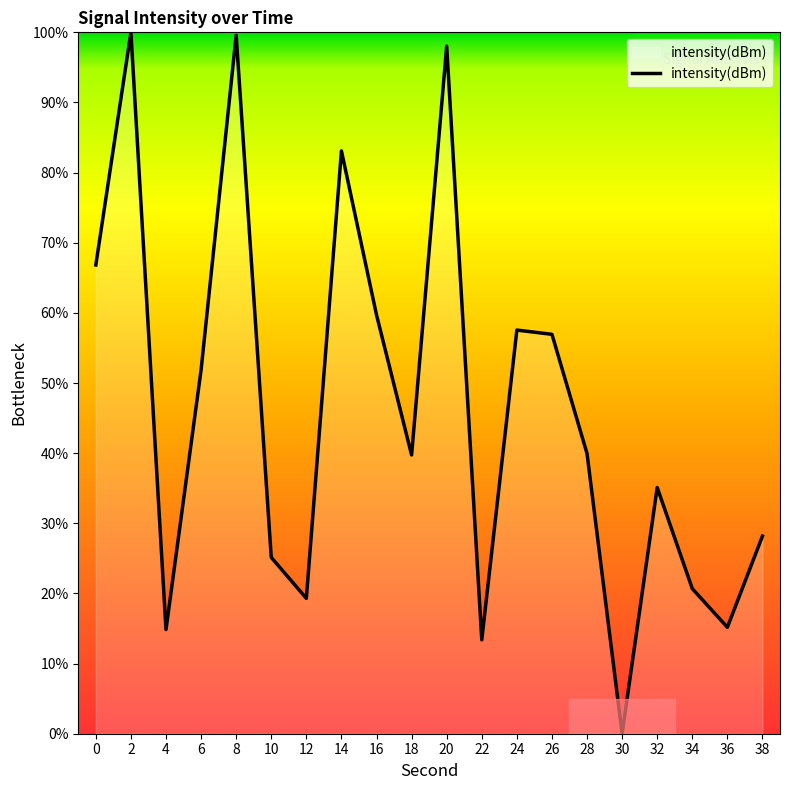

At which category does the chart reach its minimum across all series?

30